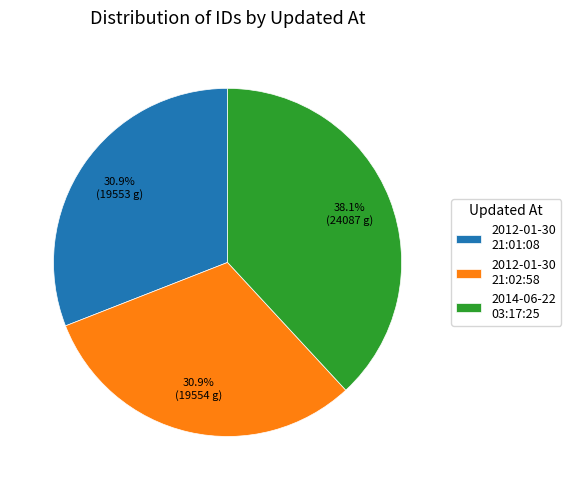

How many segments does this pie chart have?

3